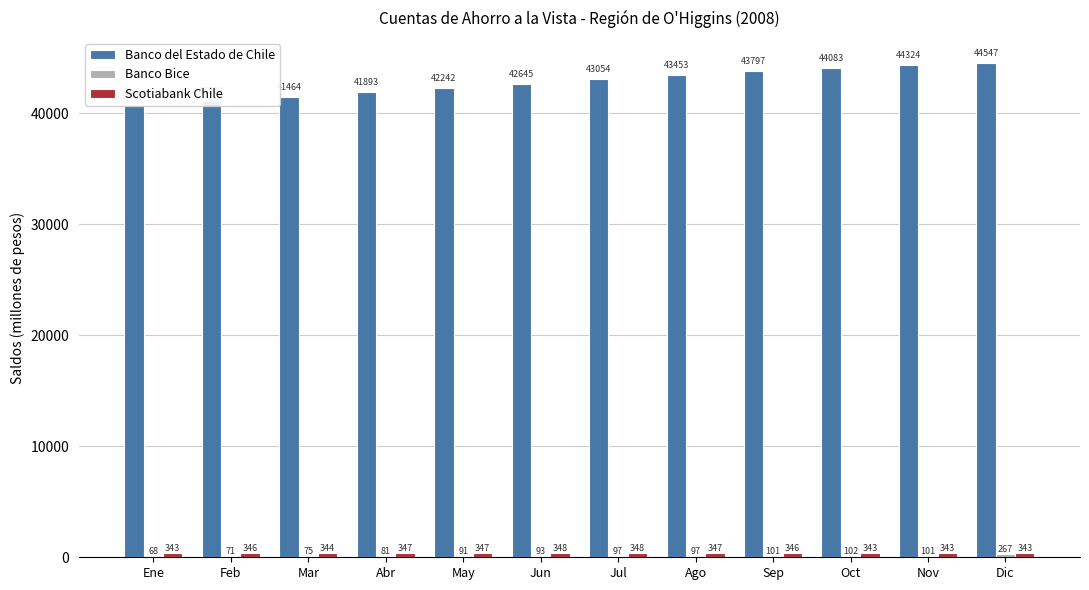

What position from the right is May?

8